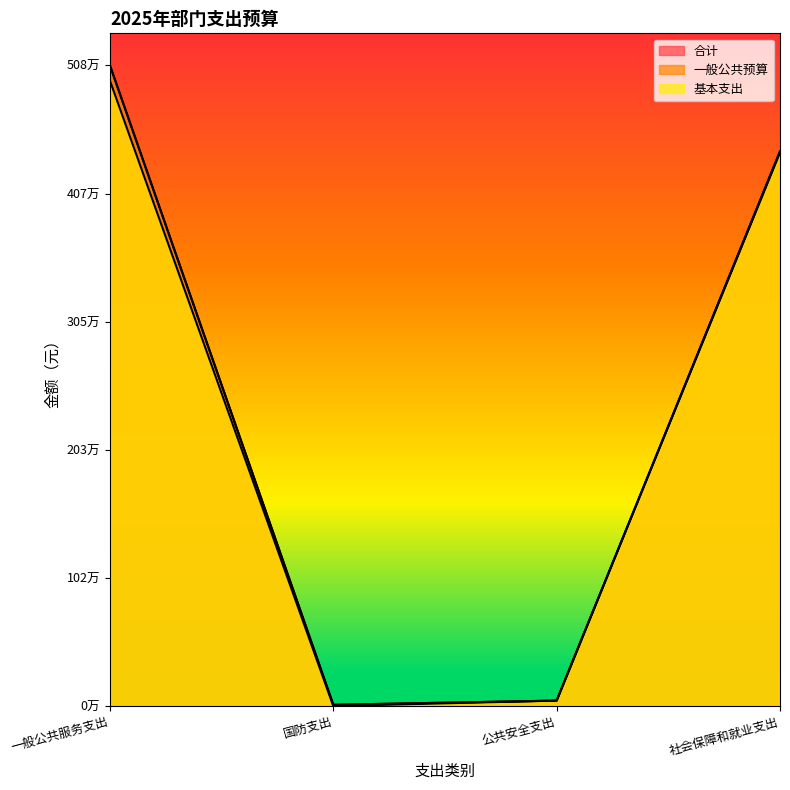

Which series has the largest total across all categories?

合计